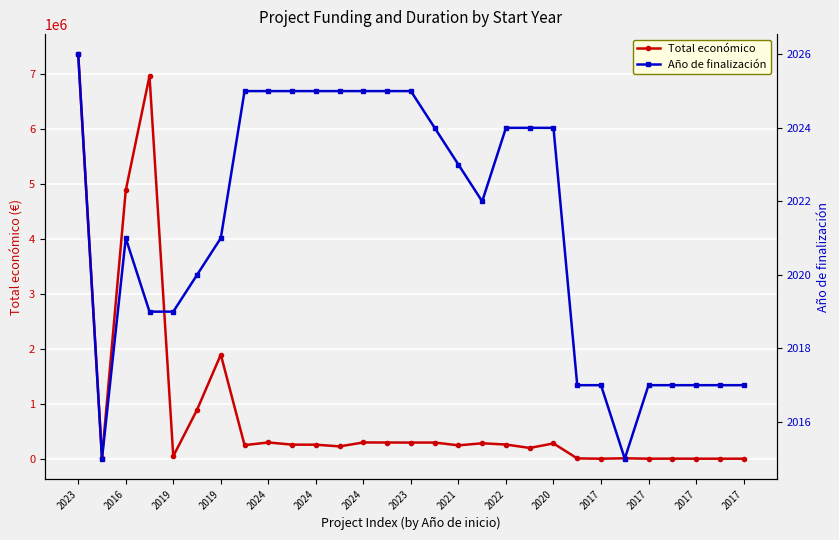

At how many categories does at least one series exceed 6246870?

2